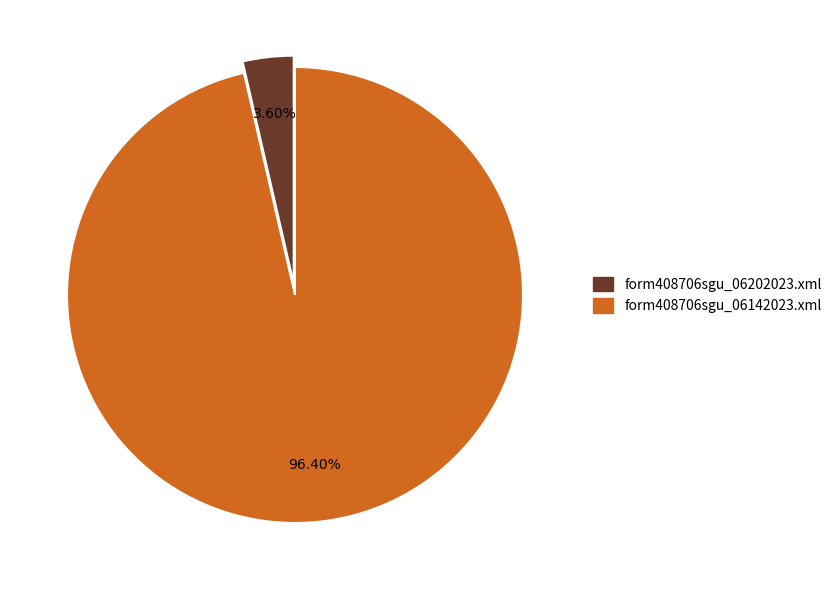

Which has a higher value, form408706sgu_06202023.xml or form408706sgu_06142023.xml?

form408706sgu_06142023.xml